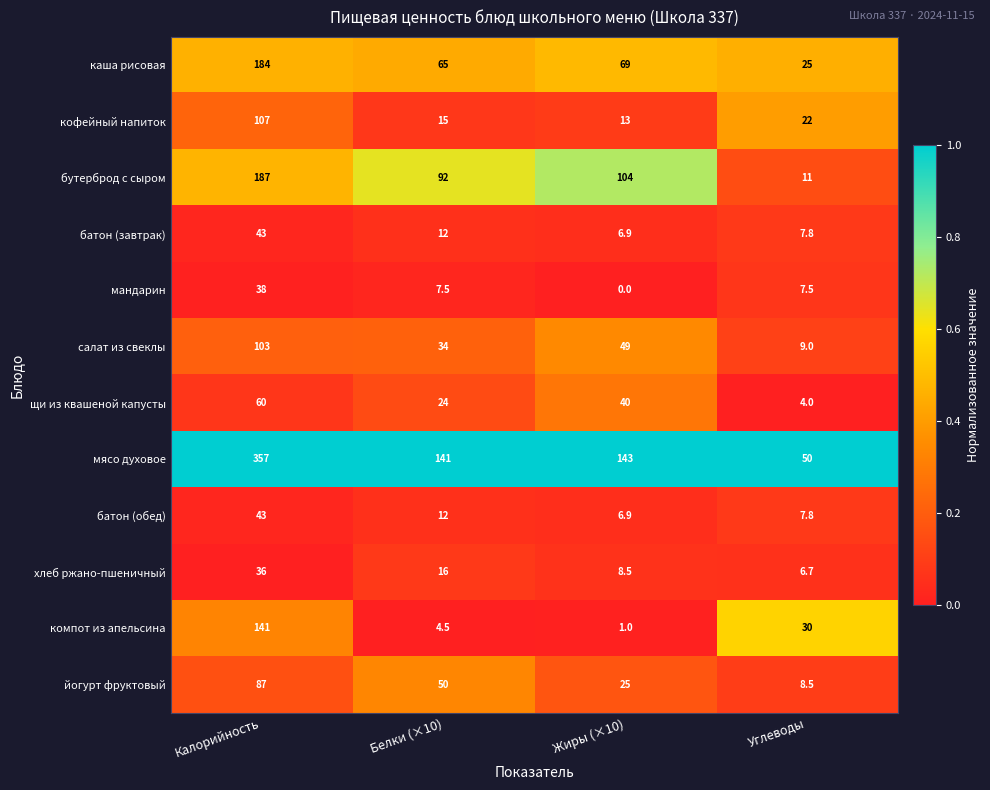

What is the average value of the хлеб ржано-пшеничный series?

16.8